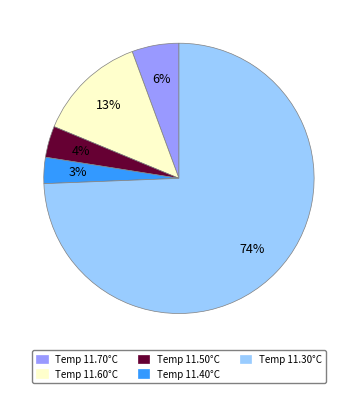

Combined, do Temp 11.70°C and Temp 11.40°C account for over 50%?

No